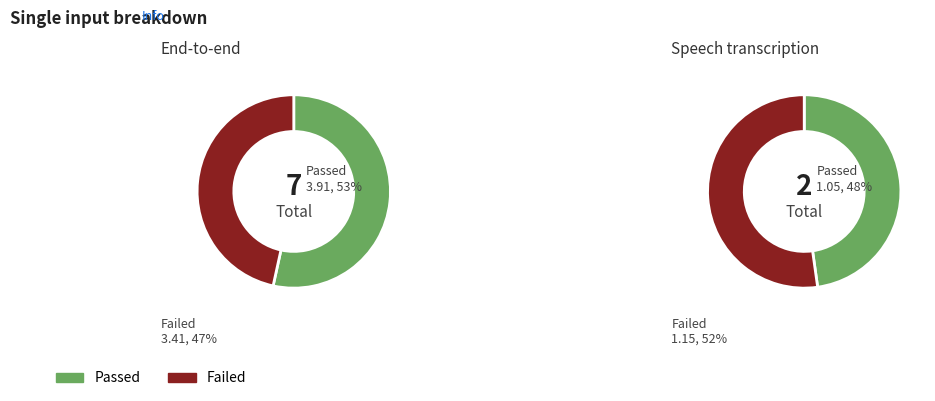

Which series has the widest spread of values?

Passed